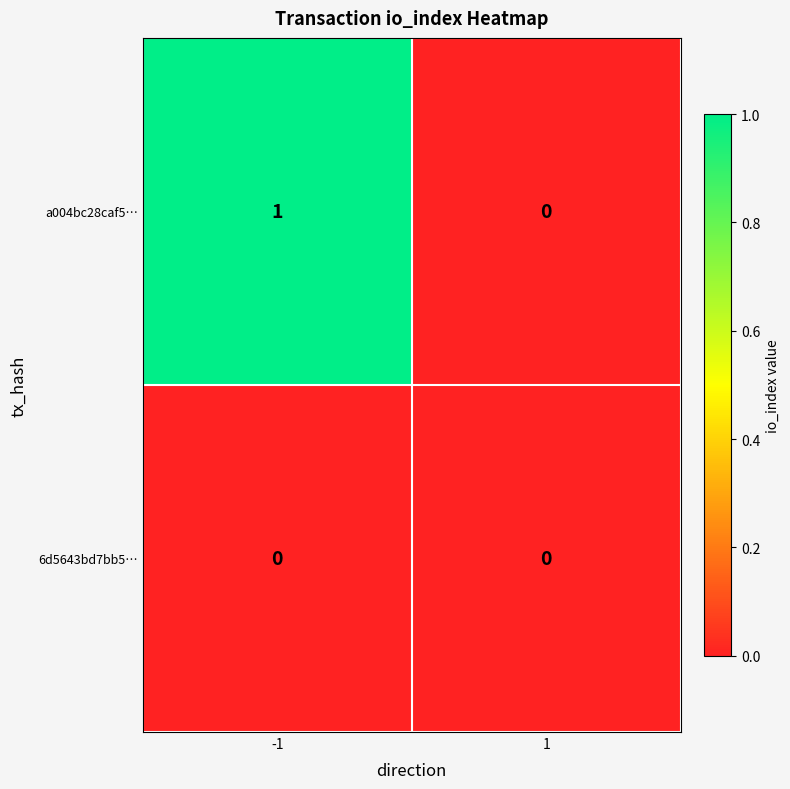

Which series has the widest spread of values?

a004bc28caf5…